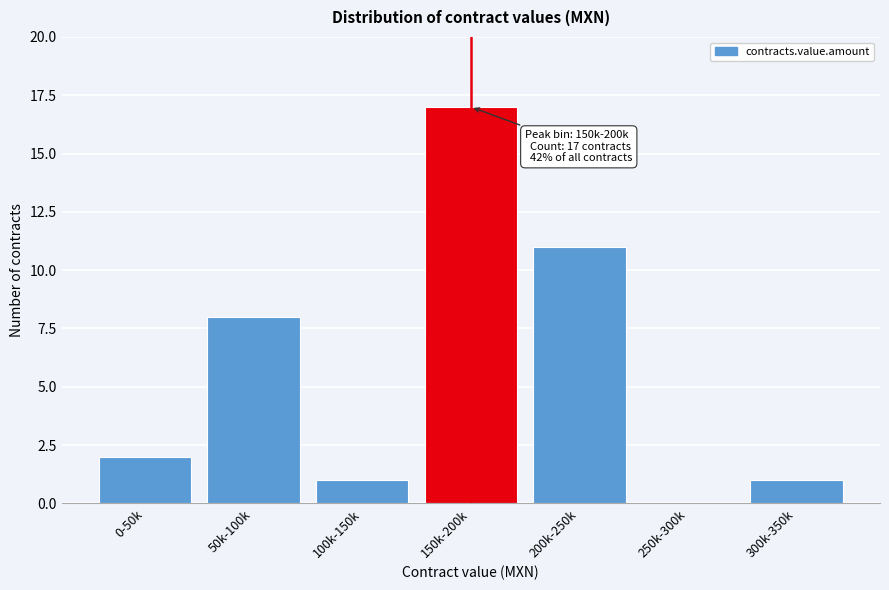

Reading left to right, list all the values displayed in this chart.

0-50k=2	50k-100k=8	100k-150k=1	150k-200k=17	200k-250k=11	250k-300k=0	300k-350k=1